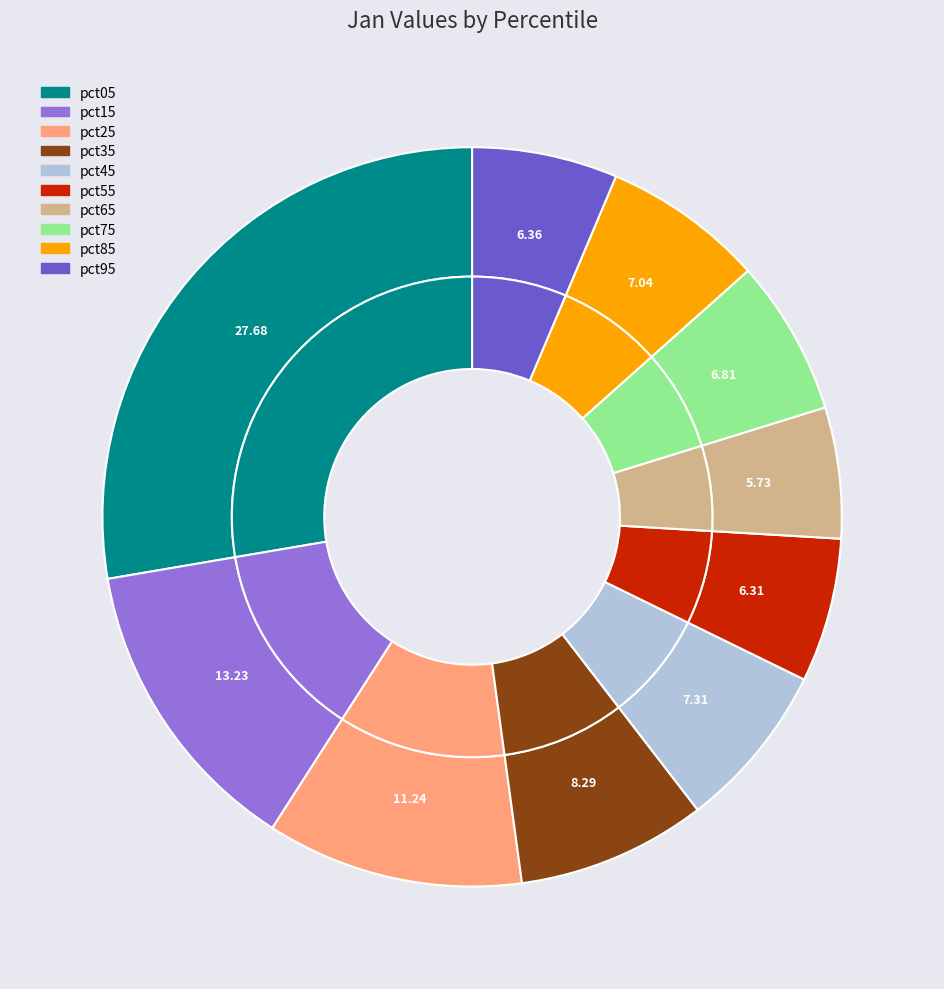

What percentage do pct05 and pct45 together represent?

35.0%